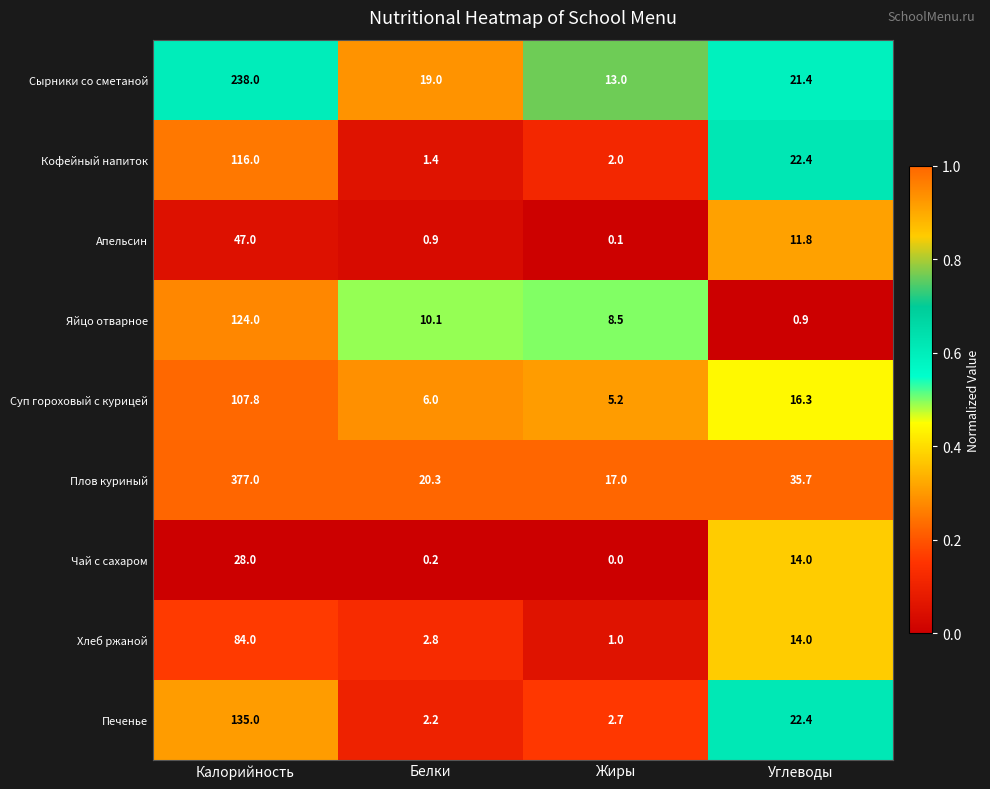

Which series has the widest spread of values?

Плов куриный